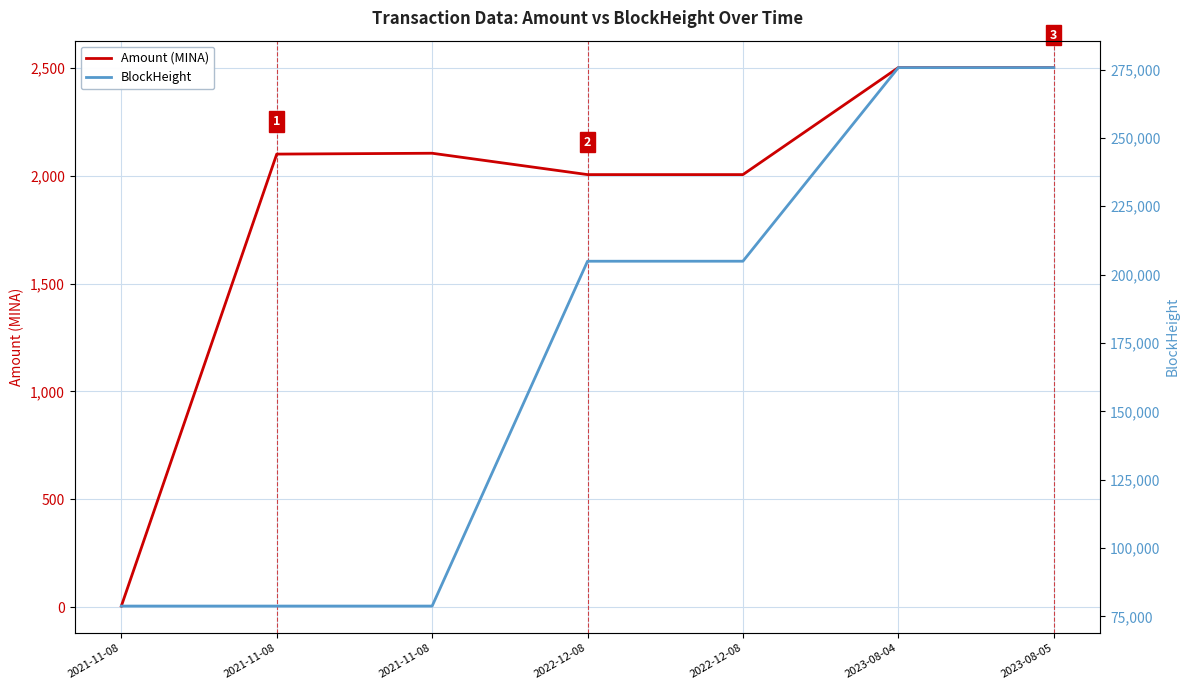

Reading left to right, what are all the values shown in this chart?

Amount (MINA): 2021-11-08=5.0	2021-11-08=2100.0	2021-11-08=2104.0	2022-12-08=2005.0	2022-12-08=2005.0	2023-08-04=2501.0	2023-08-05=2501.0
BlockHeight: 2021-11-08=78782.0	2021-11-08=78783.0	2021-11-08=78785.0	2022-12-08=204889.0	2022-12-08=204895.0	2023-08-04=275694.0	2023-08-05=275701.0